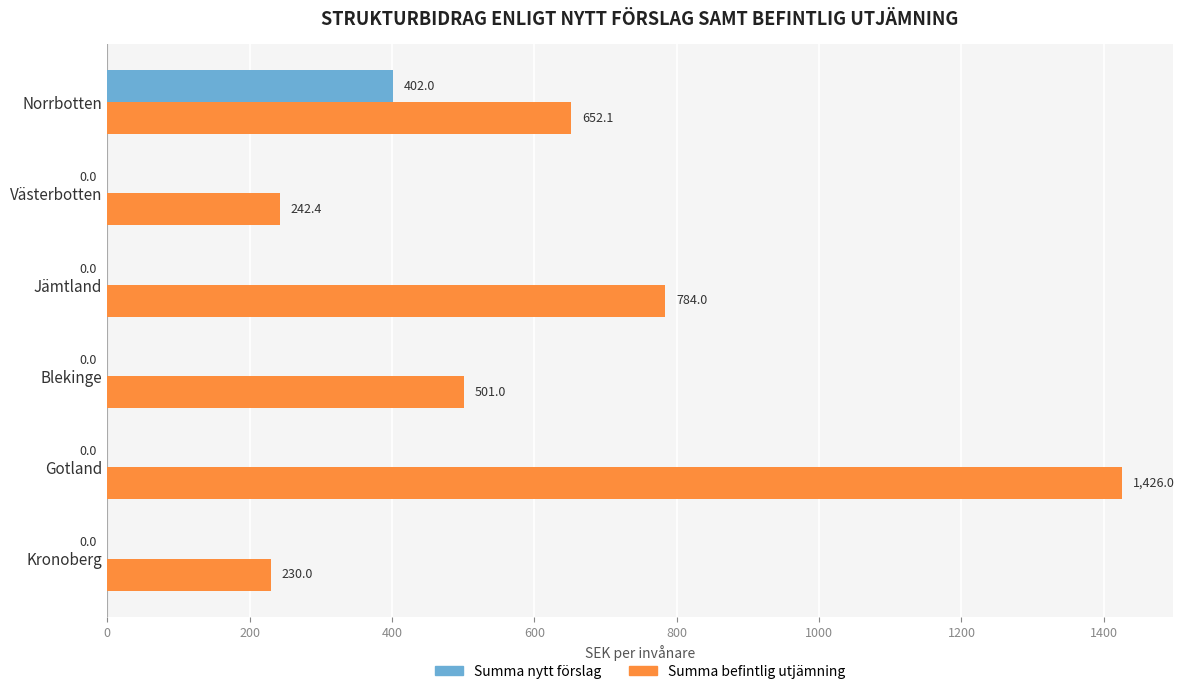

Between Kronoberg and Jämtland, which series saw the biggest shift?

Summa befintlig utjämning